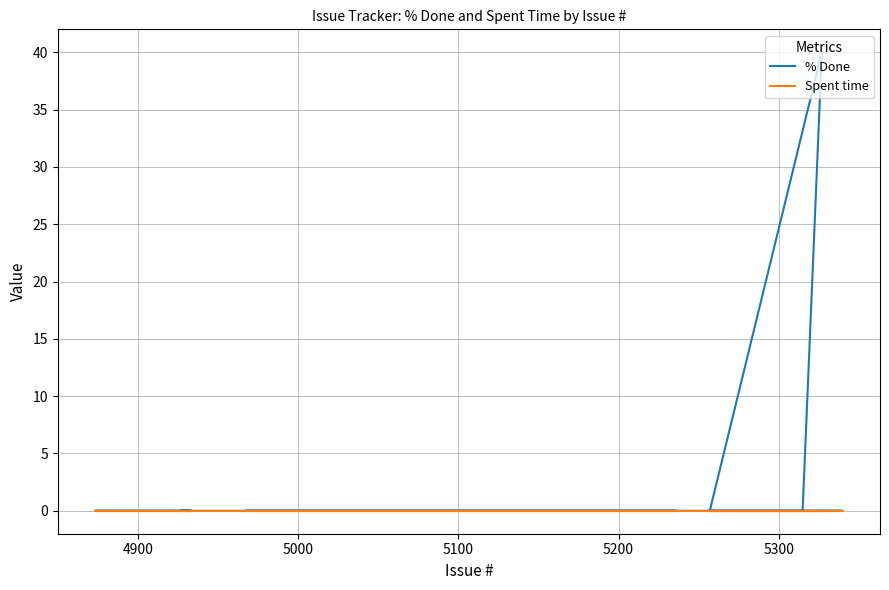

True or false: % Done and Spent time cross at least once.

False